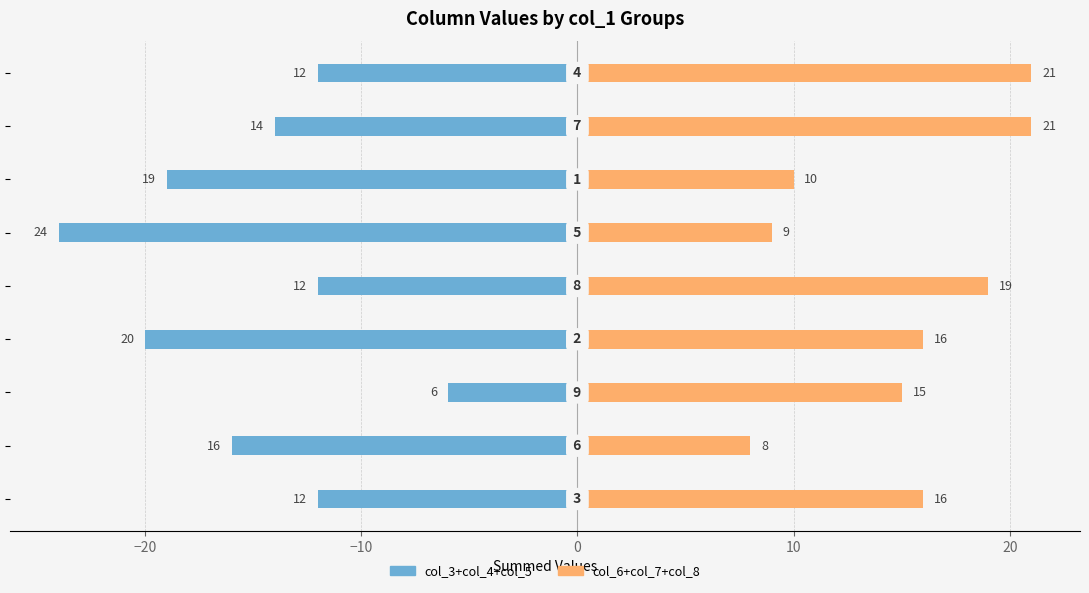

The value of col_6+col_7+col_8 at 0 is 25. True or false?

False